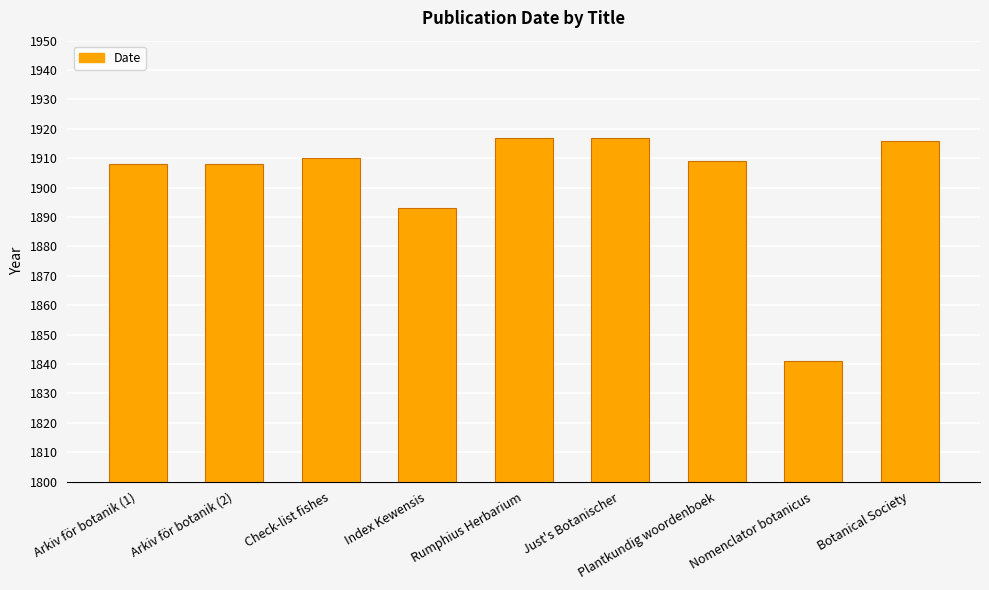

What position from the right is Index Kewensis?

6